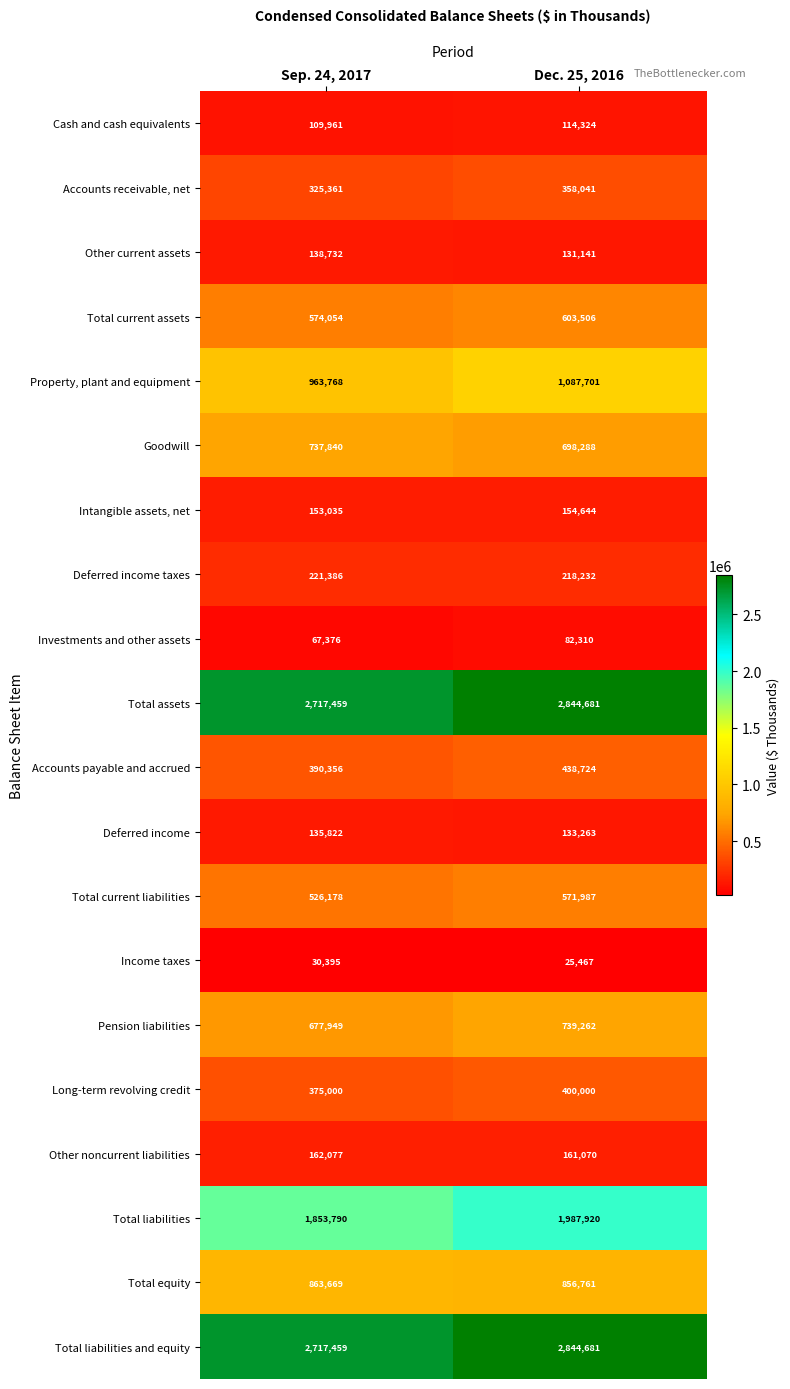

Is the value of Total liabilities at Dec. 25, 2016 greater than the value of Goodwill at Dec. 25, 2016?

Yes